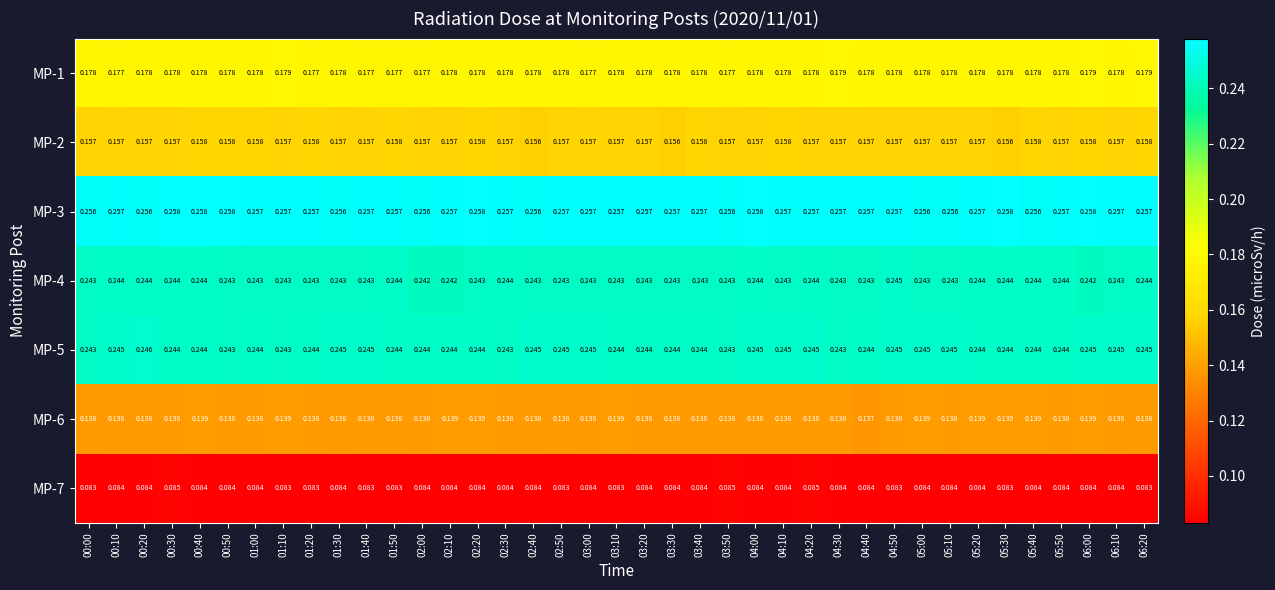

Is the value of MP-2 at 00:10 greater than the value of MP-7 at 04:40?

Yes